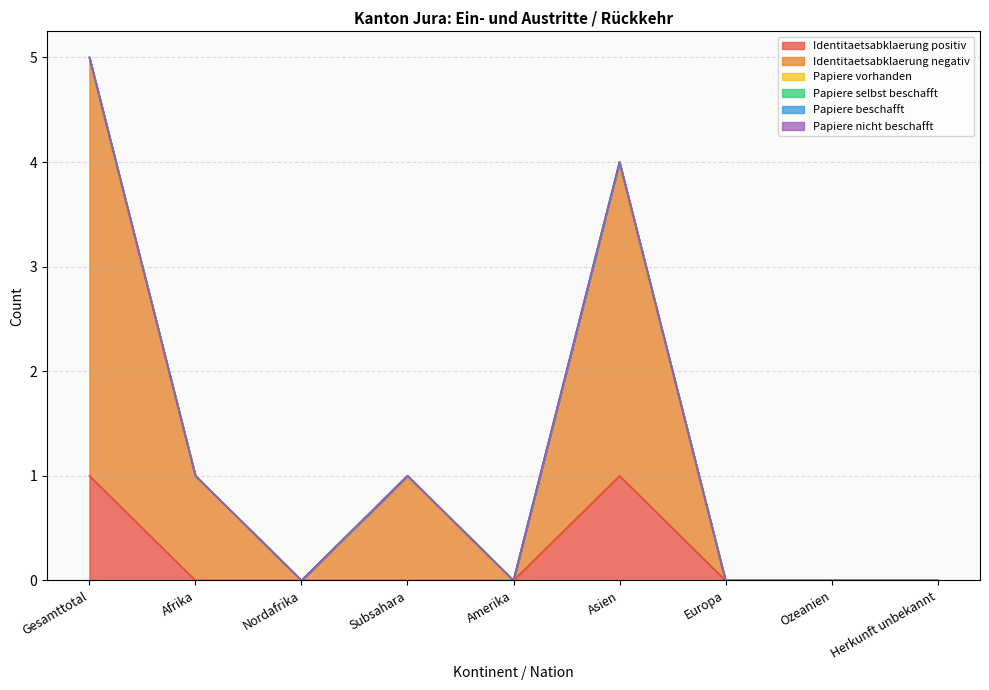

What is the label of the 7th point from the left?

Europa